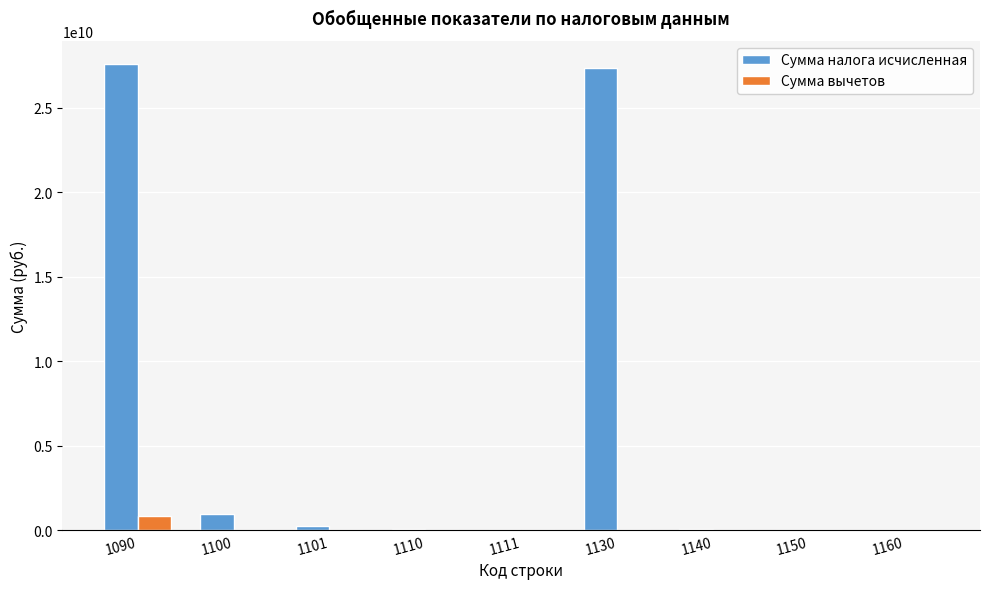

What is the total value across all series at 1100?

956144765